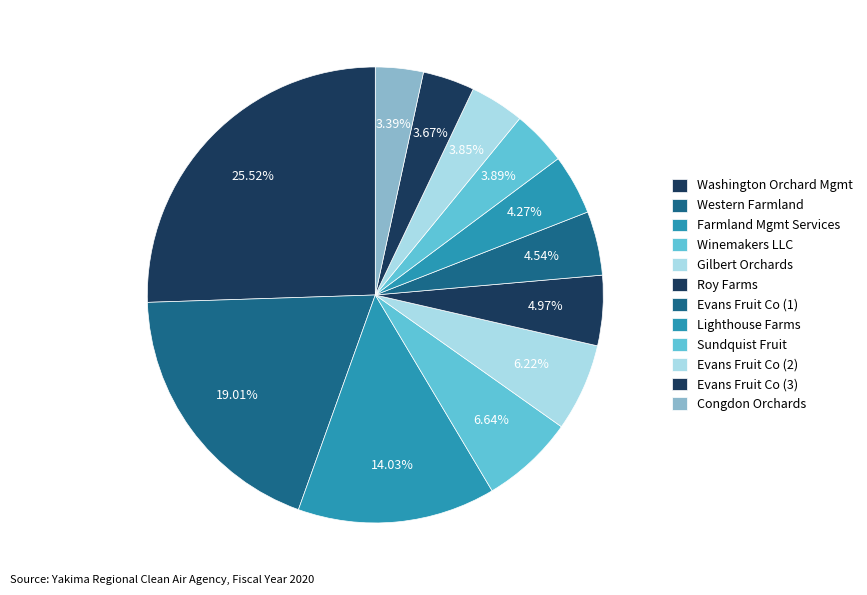

Count the number of slices in the pie.

12